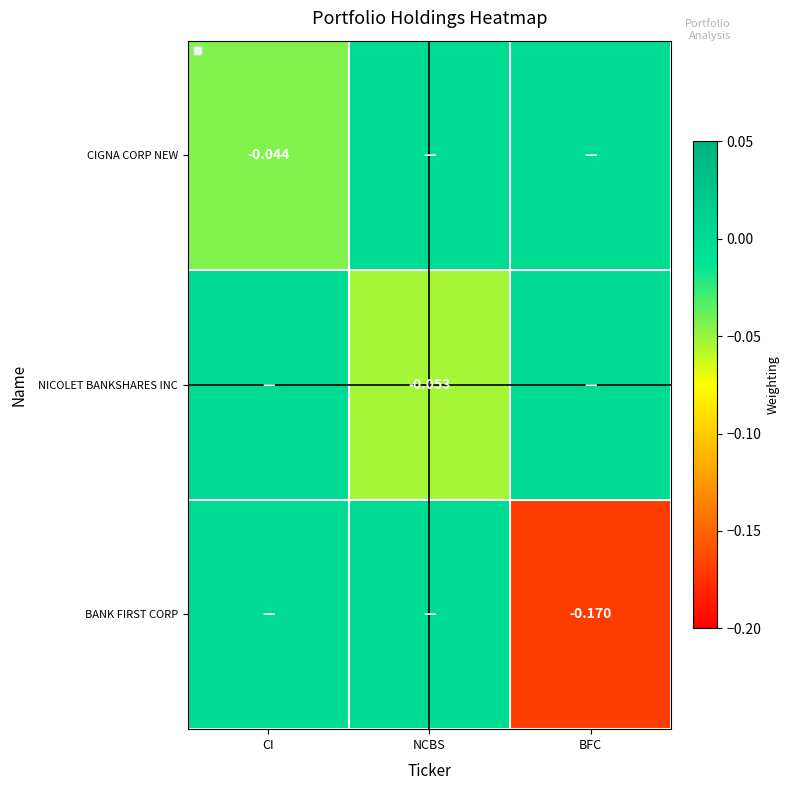

How many categories are shown in the chart?

3